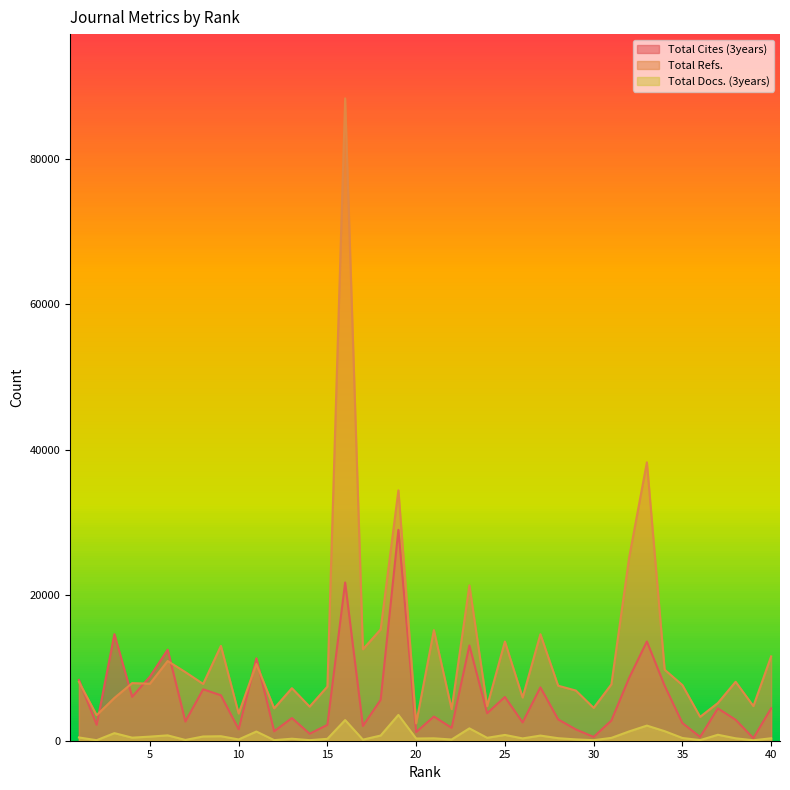

How many distinct data groups are displayed?

3